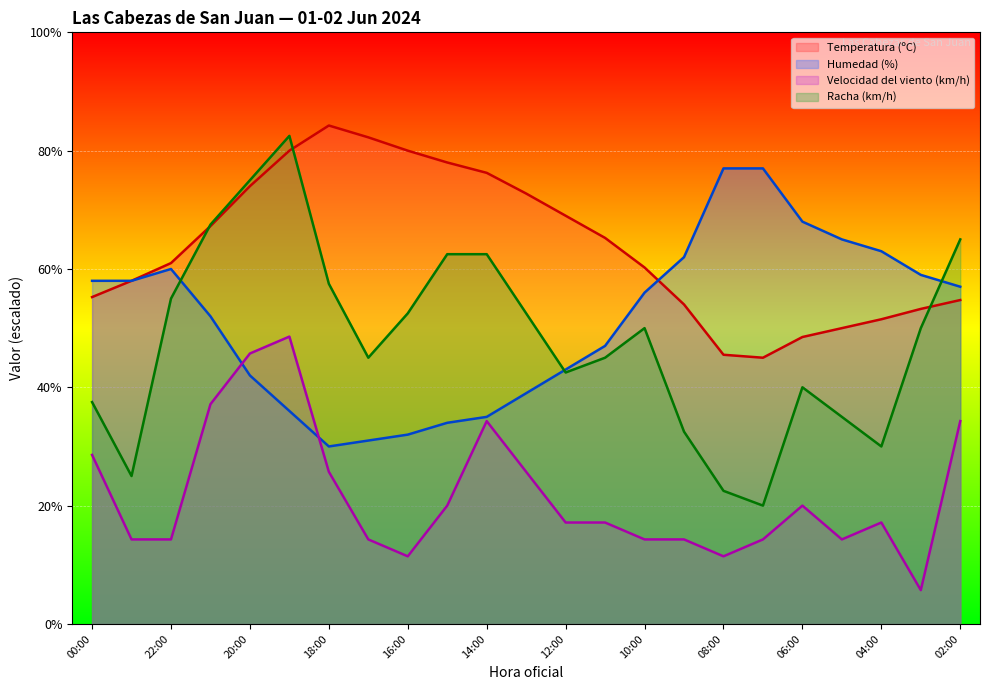

Reading left to right, what are all the values shown in this chart?

Temperatura (ºC): 55.2	58.0	61.0	67.2	74.0	80.0	84.2	82.2	80.0	78.0	76.2	72.8	69.0	65.2	60.2	54.0	45.5	45.0	48.5	50.0	51.5	53.2	54.8
Humedad (%): 58.0	58.0	60.0	52.0	42.0	36.0	30.0	31.0	32.0	34.0	35.0	39.0	43.0	47.0	56.0	62.0	77.0	77.0	68.0	65.0	63.0	59.0	57.0
Velocidad del viento (km/h): 28.6	14.3	14.3	37.1	45.7	48.6	25.7	14.3	11.4	20.0	34.3	25.7	17.1	17.1	14.3	14.3	11.4	14.3	20.0	14.3	17.1	5.7	34.3
Racha (km/h): 37.5	25.0	55.0	67.5	75.0	82.5	57.5	45.0	52.5	62.5	62.5	52.5	42.5	45.0	50.0	32.5	22.5	20.0	40.0	35.0	30.0	50.0	65.0